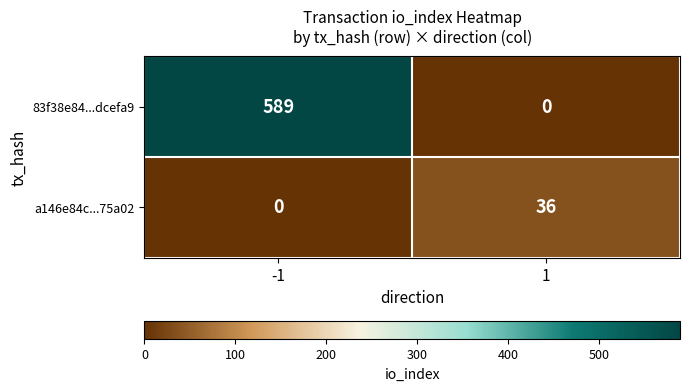

Which series has the largest total across all categories?

83f38e84...dcefa9